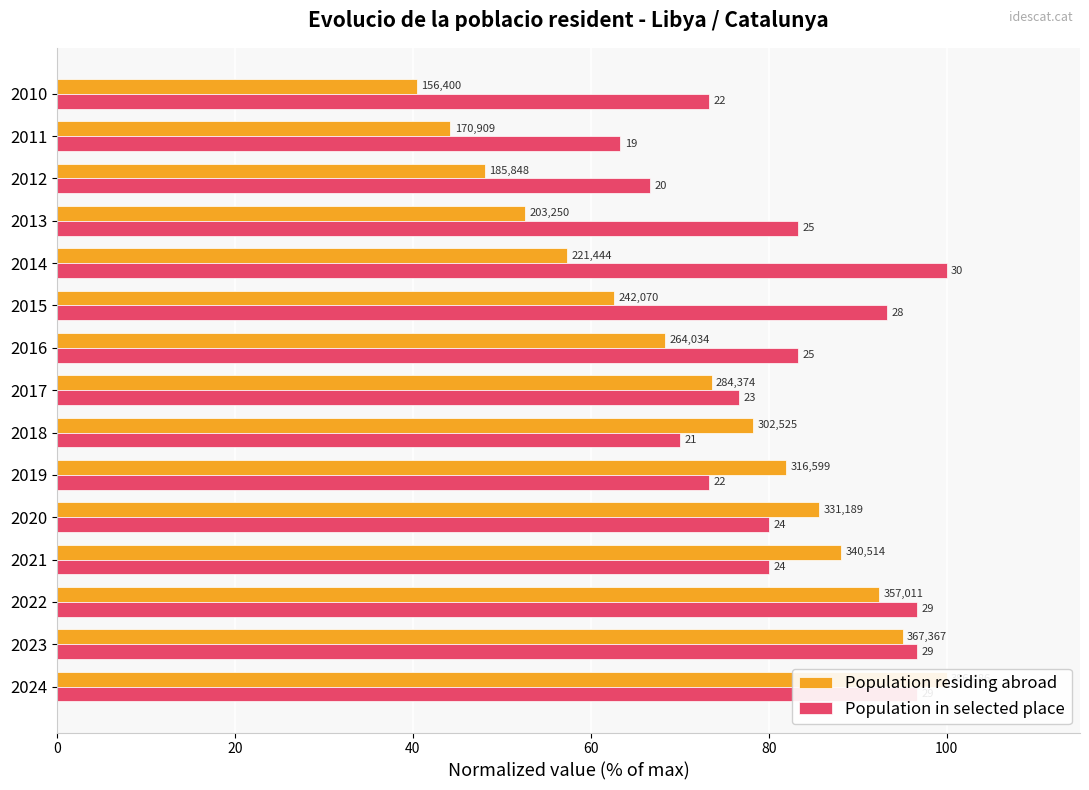

What is the difference between the maximum and minimum values in the Population in selected place series?

36.7